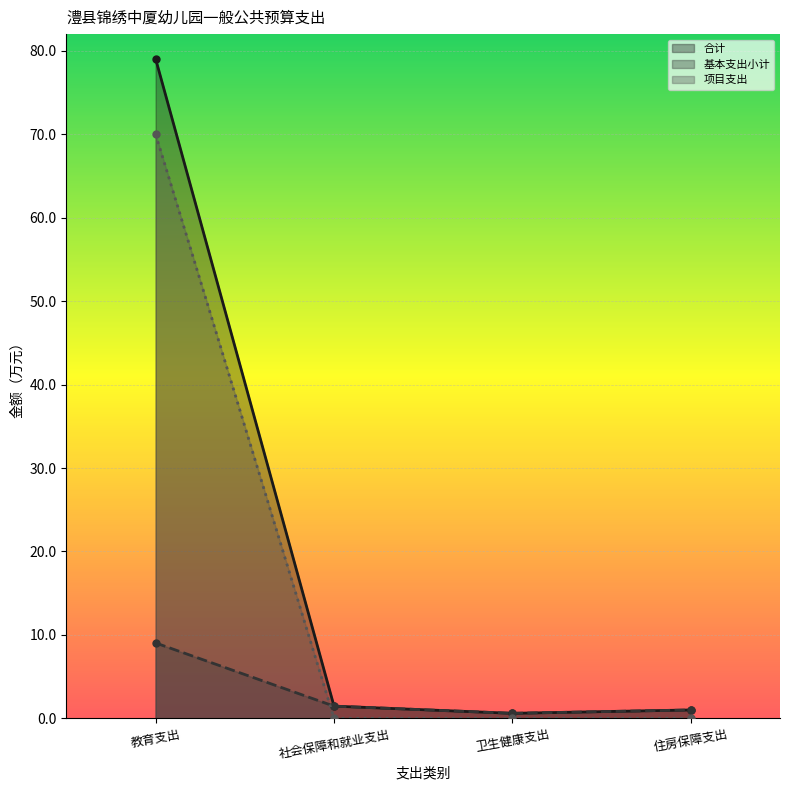

What is the spread (max minus min) of values at 教育支出?

70.0